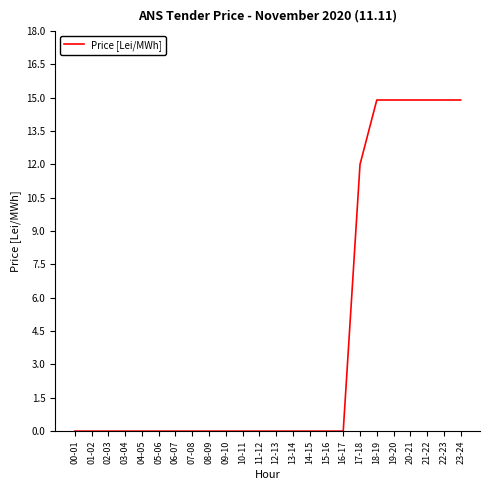

Is this an area chart (filled region under the line)?

No